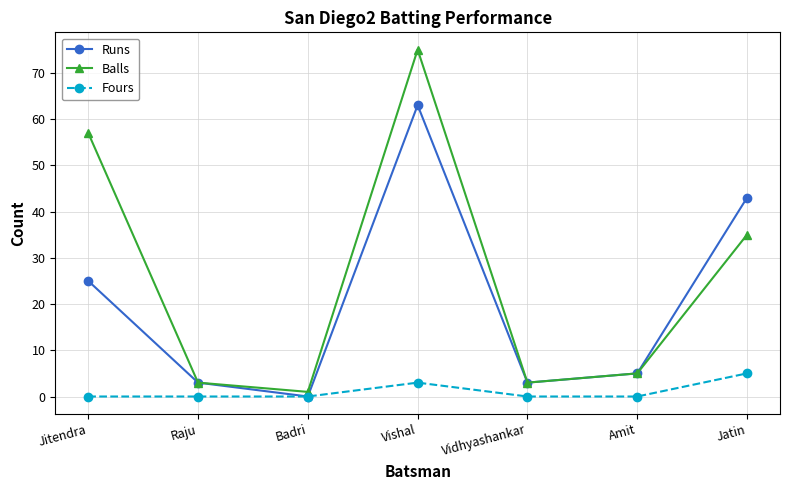

Where is Fours nearest to the value 2?

Vishal